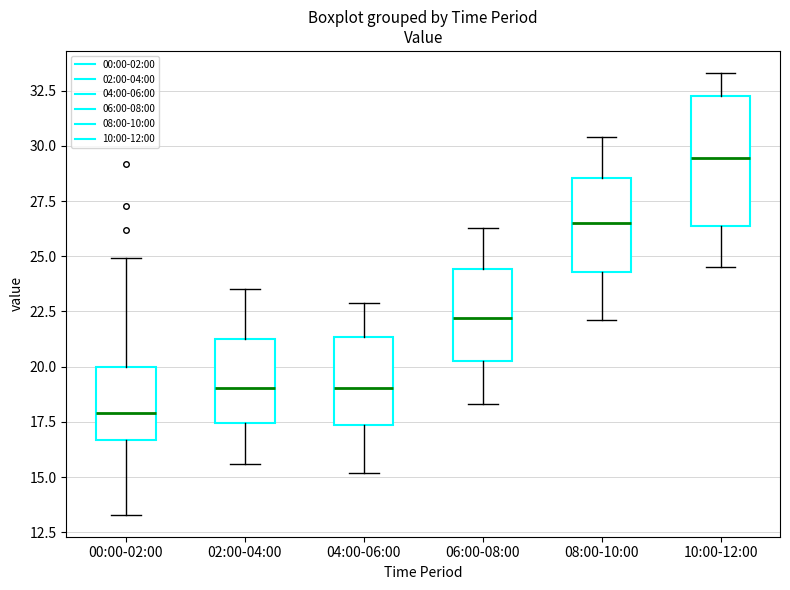

Reading left to right, transcribe this box plot: for each box, give where its median line is, the range the box spans, and where its two whiskers end, as read against the y-axis. The values are not printed on the chart, so give them approximately, as read against the axis.

00:00-02:00: median 18.0, box 16.5 to 20.0, whiskers 13.5 to 25.0
02:00-04:00: median 19.0, box 17.5 to 21.5, whiskers 15.5 to 23.5
04:00-06:00: median 19.0, box 17.5 to 21.5, whiskers 15.0 to 23.0
06:00-08:00: median 22.0, box 20.5 to 24.5, whiskers 18.5 to 26.5
08:00-10:00: median 26.5, box 24.5 to 28.5, whiskers 22.0 to 30.5
10:00-12:00: median 29.5, box 26.5 to 32.5, whiskers 24.5 to 33.5